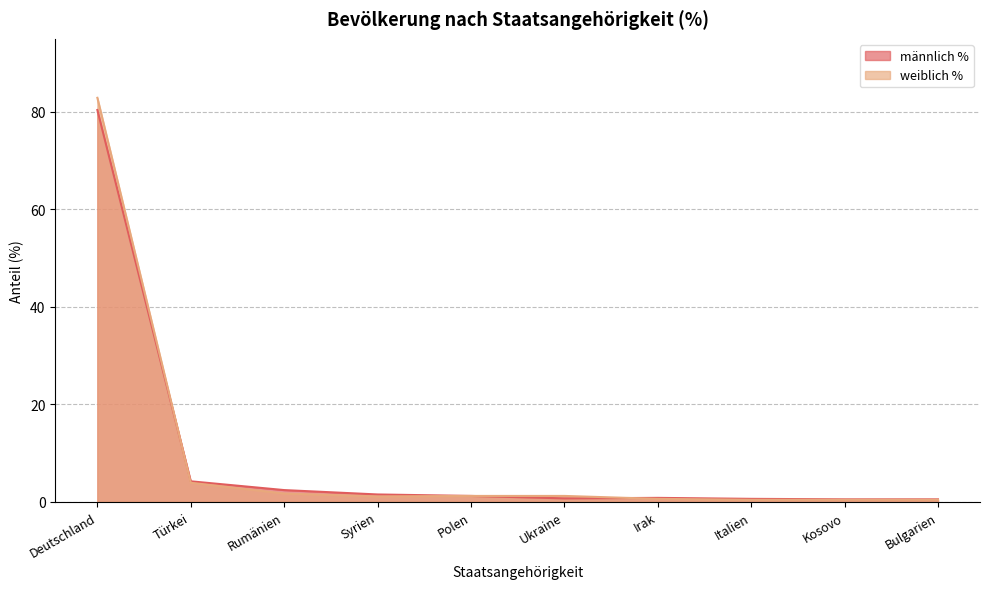

What position from the left is Rumänien?

3